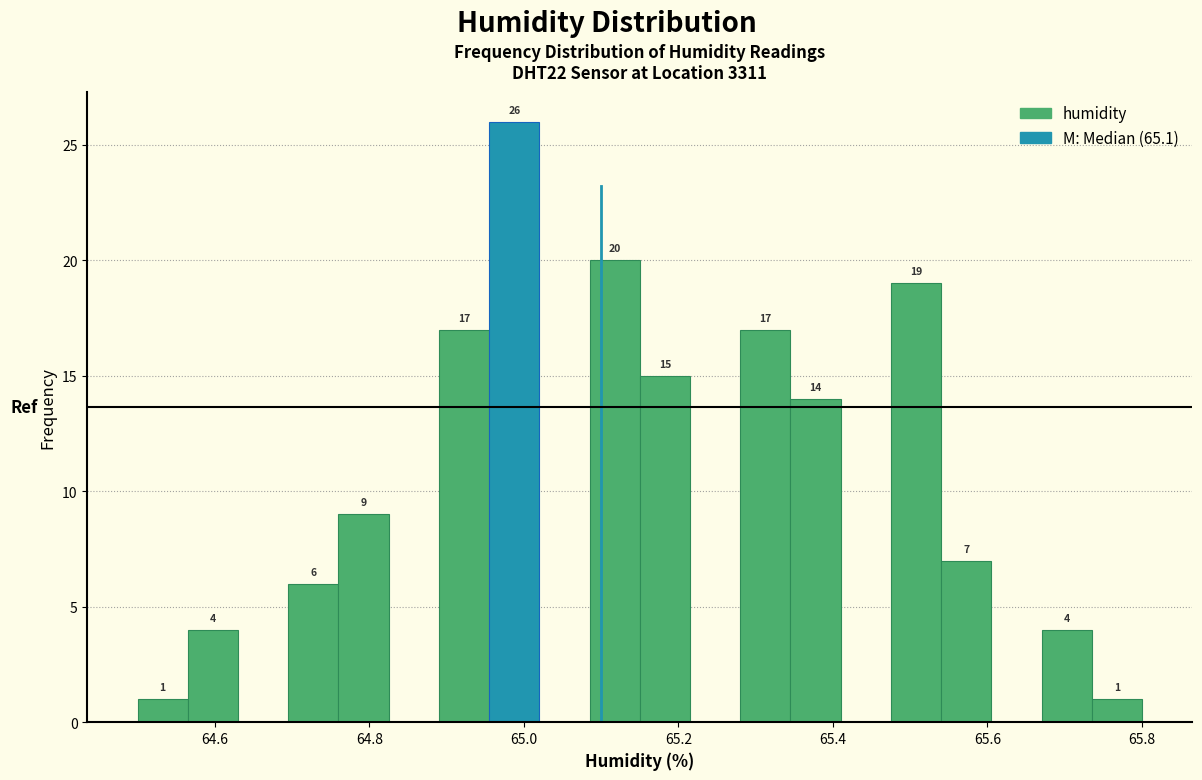

Around what value on the x-axis is the tallest bar? Give the approximate position of its centre, as read against the axis.

64.98